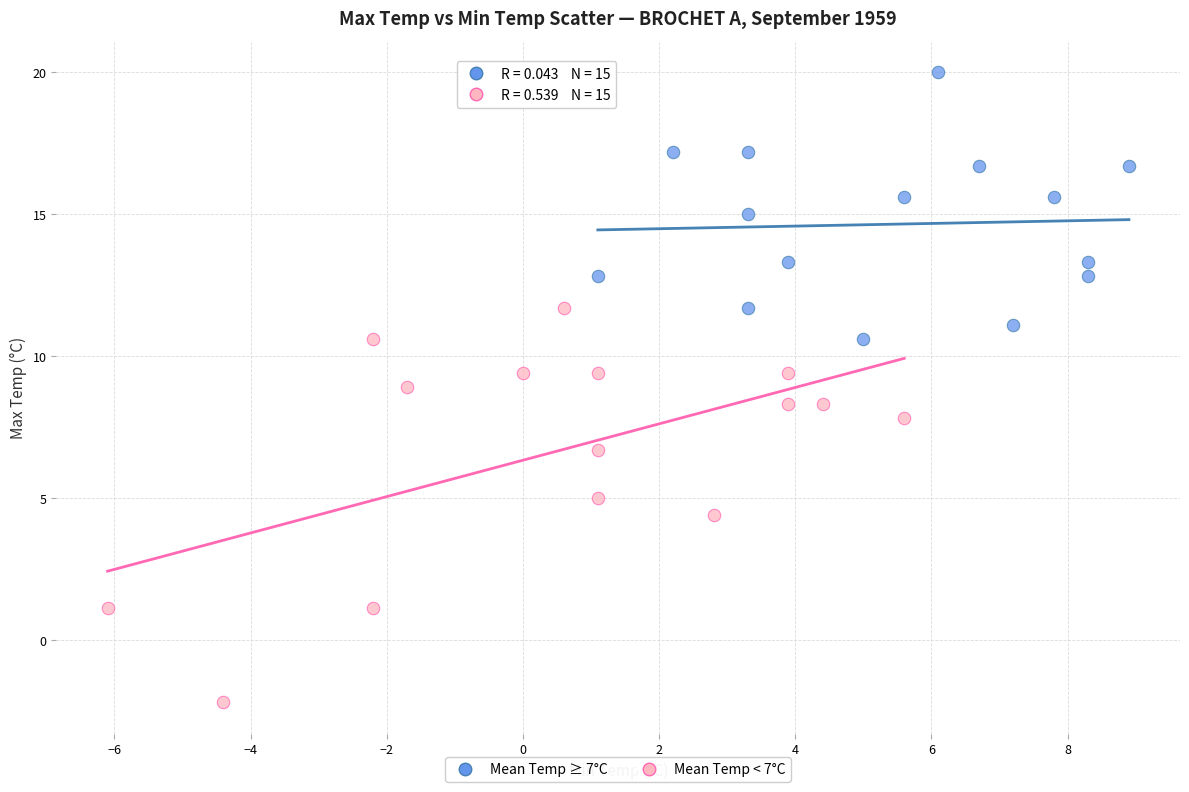

Which series contains the lowest Y value?

Mean Temp < 7°C